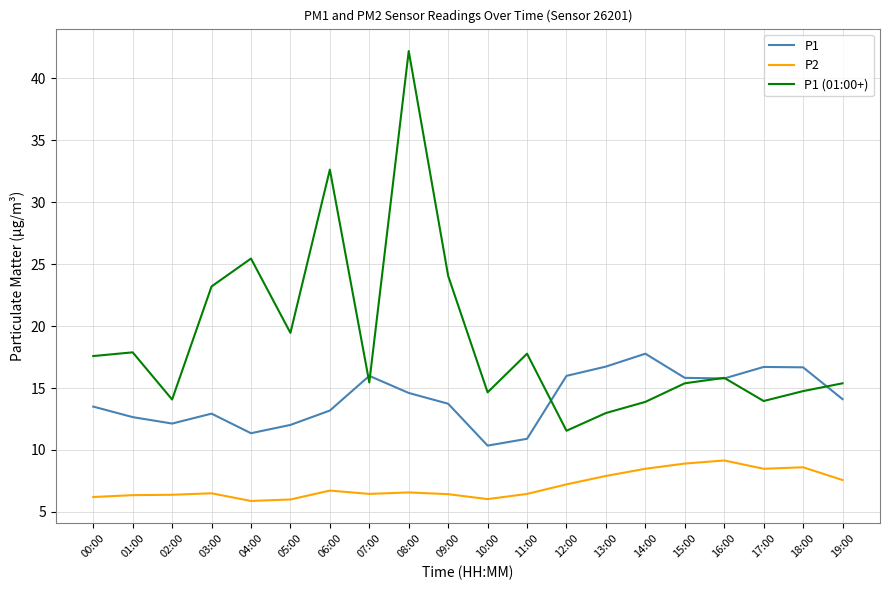

True or false: P2 has more than 1 interior local peaks.

True